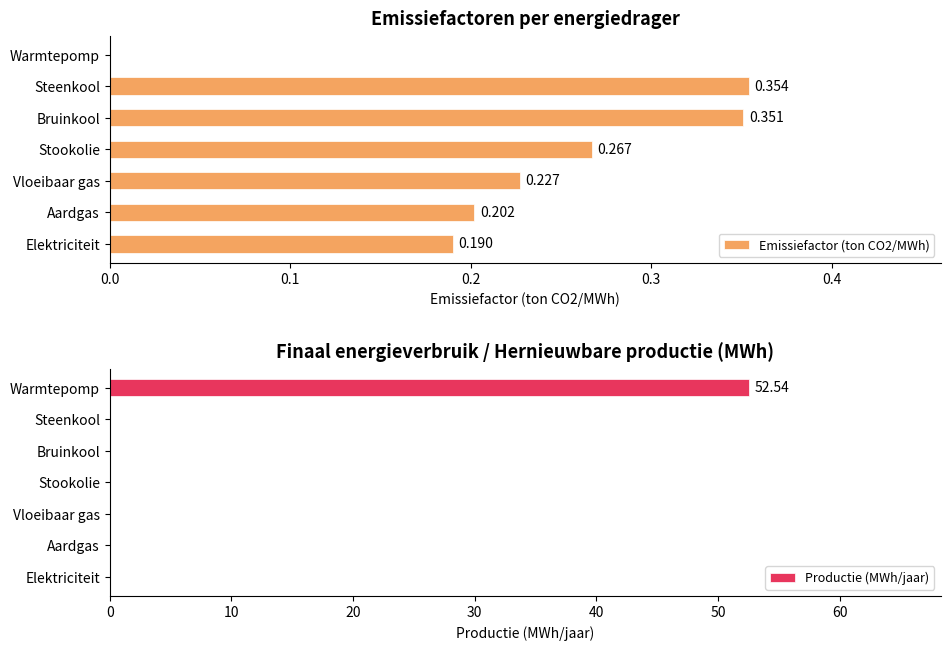

What is the difference between the Productie (MWh/jaar) values at Warmtepomp and Elektriciteit?

52.5